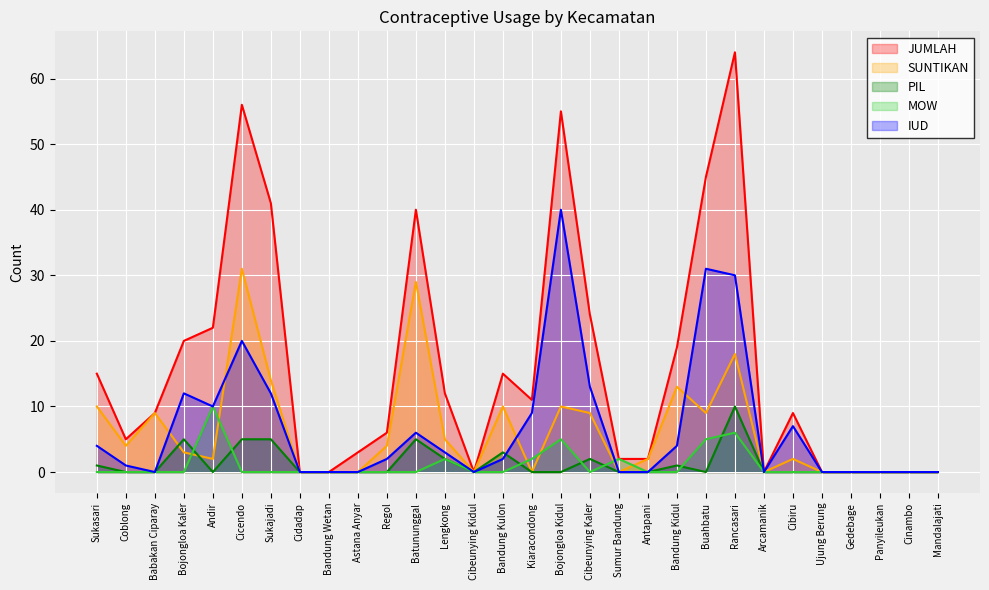

At Panyileukan, list the series in order from largest to smallest.

JUMLAH, SUNTIKAN, PIL, MOW, IUD